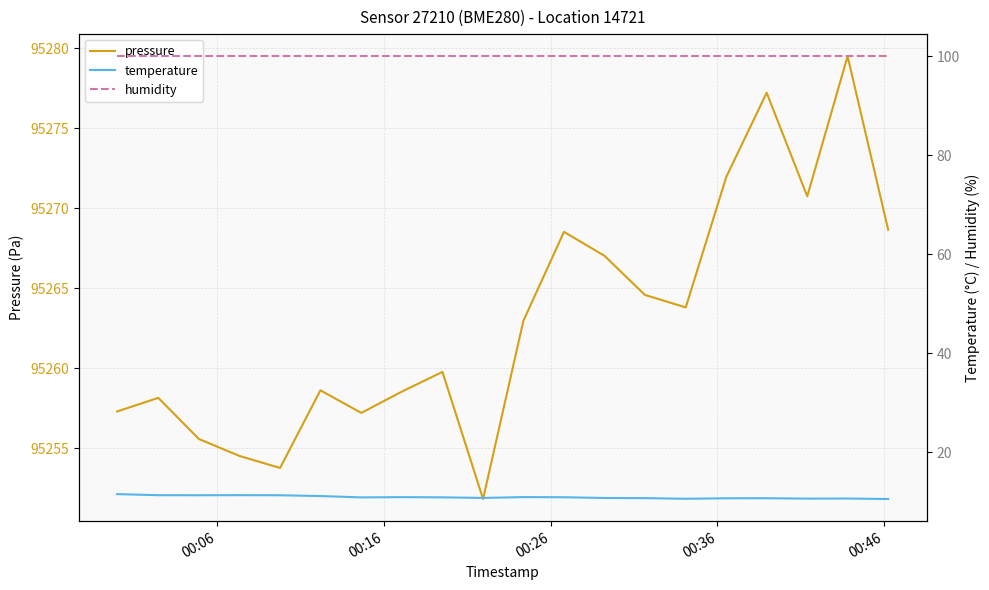

True or false: humidity and pressure cross at least once.

False